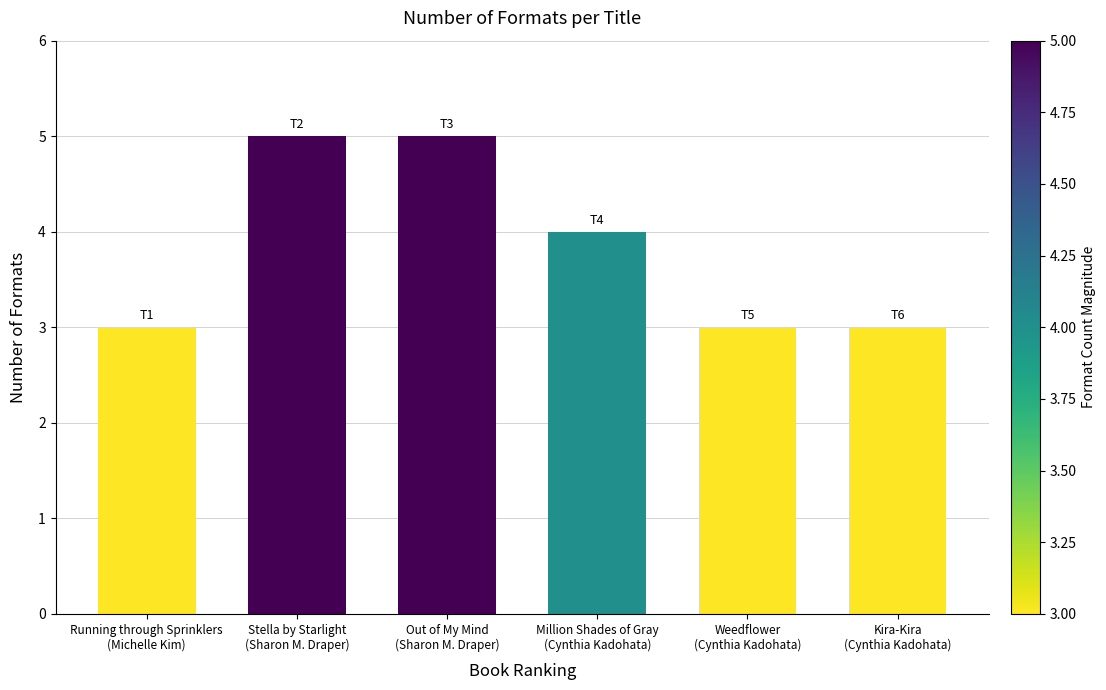

Where does the data first go above 4?

Stella by Starlight
(Sharon M. Draper)